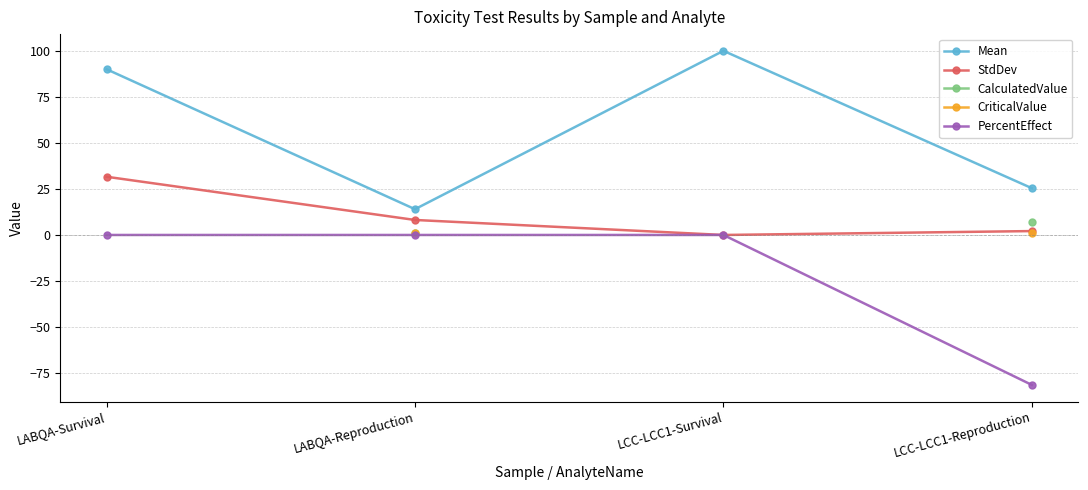

True or false: StdDev and PercentEffect cross at least once.

False